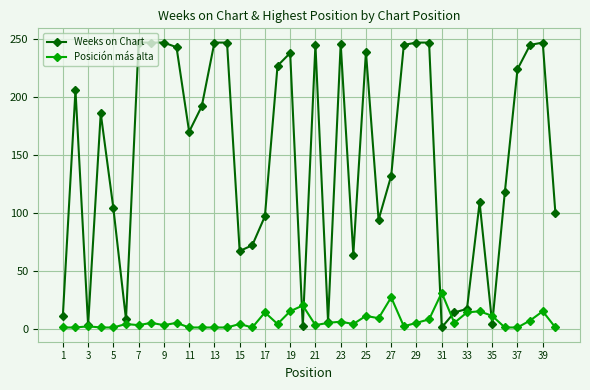

Which series has the widest spread of values?

Weeks on Chart